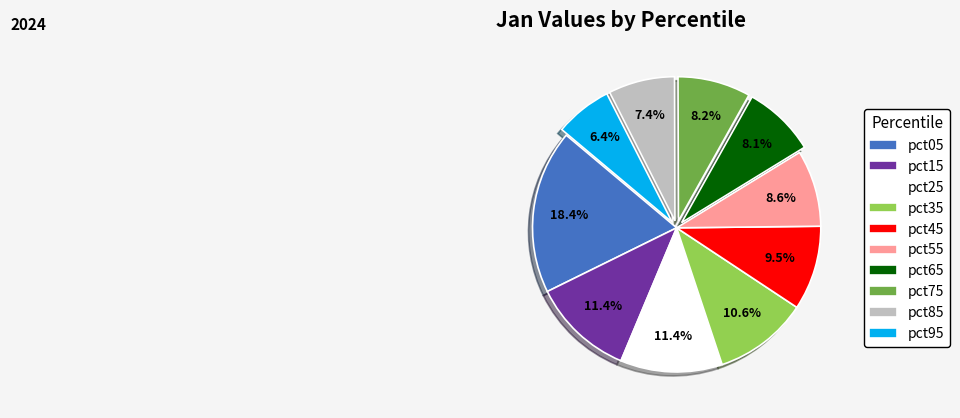

To the nearest percent, what portion does pct35 represent?

11%